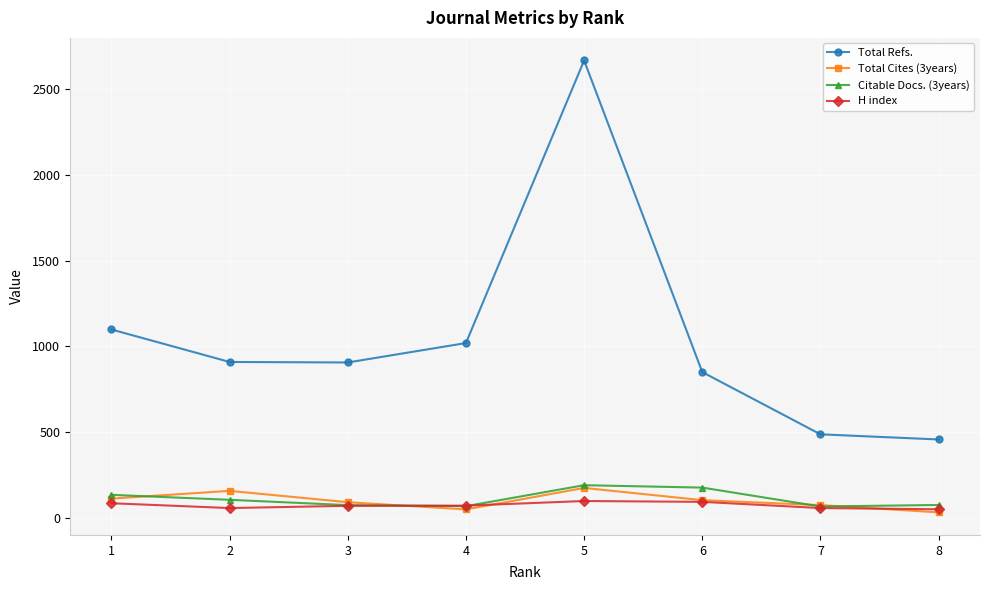

True or false: Total Refs. and H index cross at least once.

False